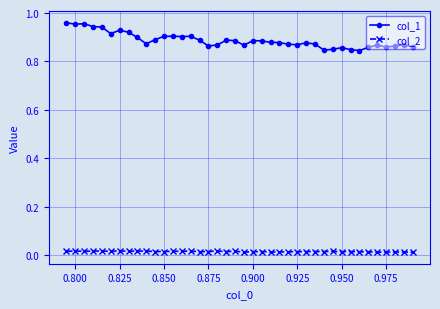

Does the chart display data point markers on the line(s)?

Yes